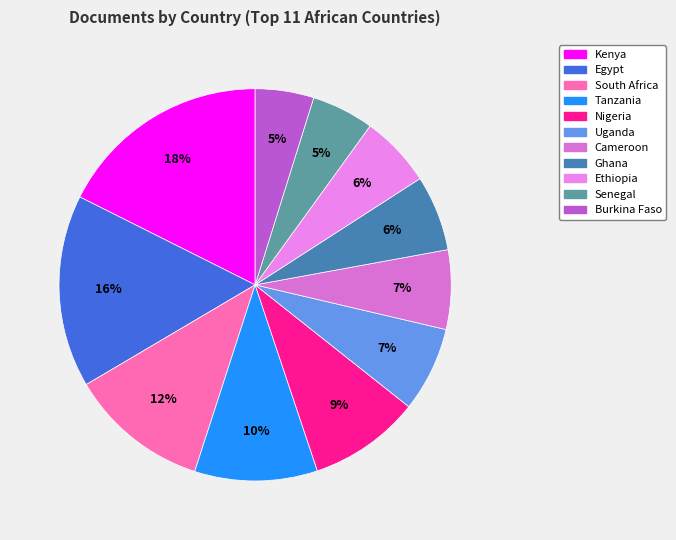

Count the number of slices in the pie.

11